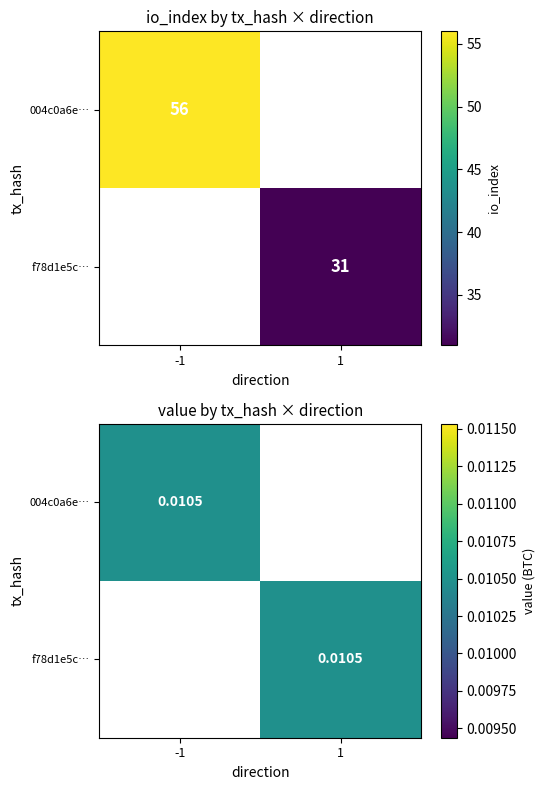

At how many categories does at least one series exceed 43?

1